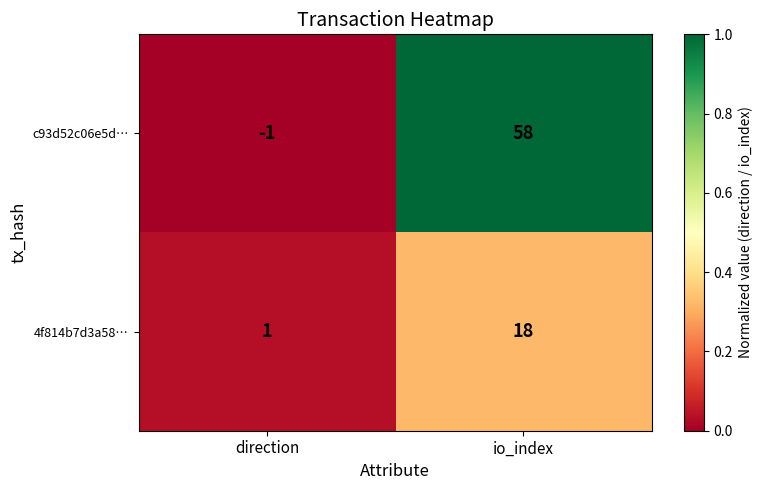

What is the average value of the 4f814b7d3a58… series?

10